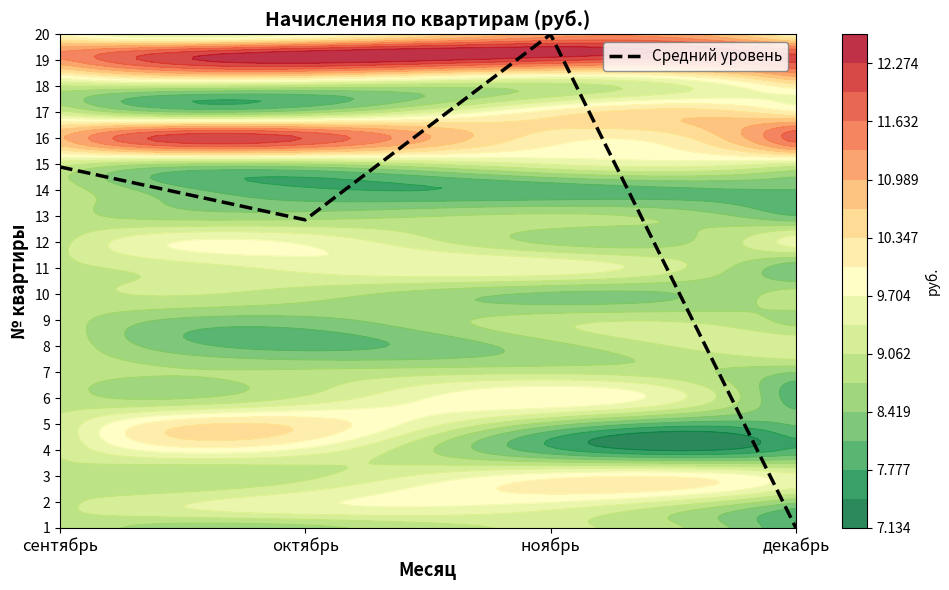

What value does the data have at октябрь?

11.9